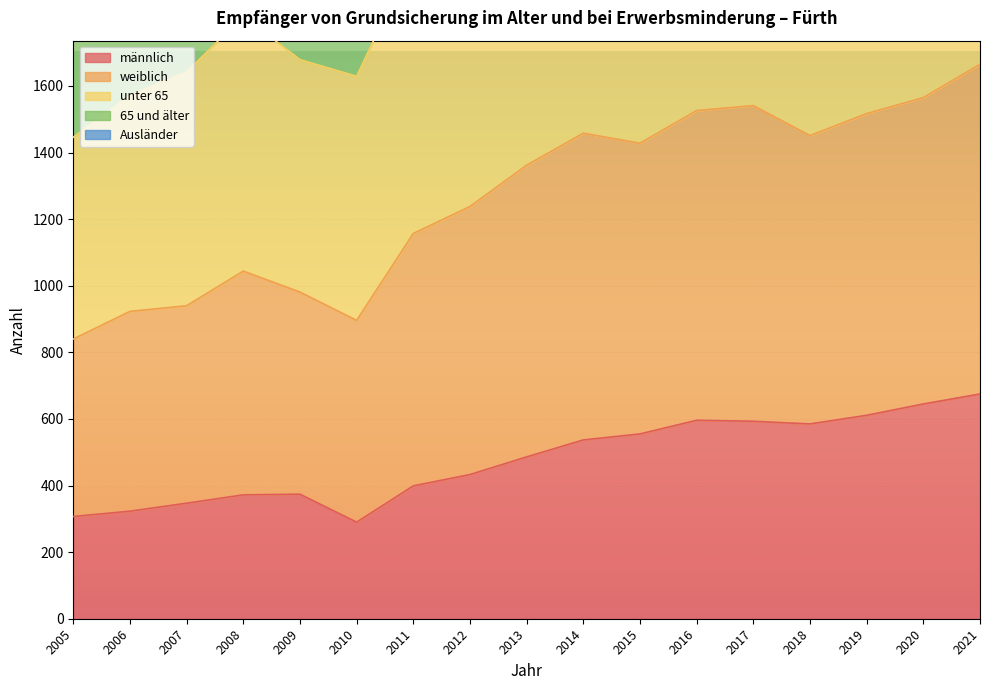

Is it true that männlich equals 399 at 2011?

True